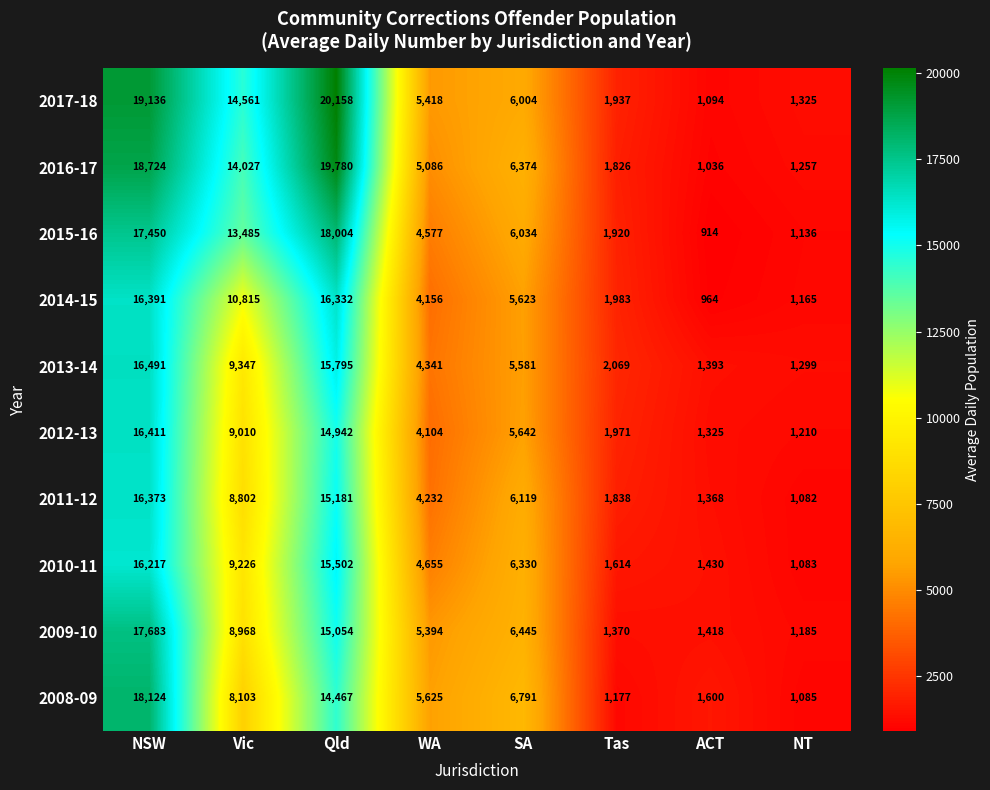

Is it true that 2009-10 equals 2020 at ACT?

False